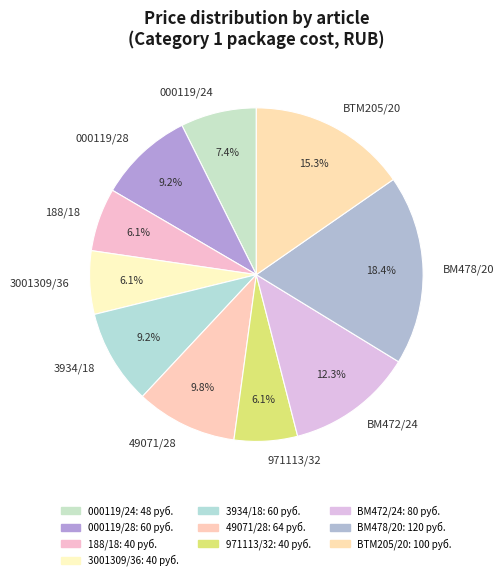

Approximately how many times larger is the value at 3934/18 compared to ВМ478/20?

0.5